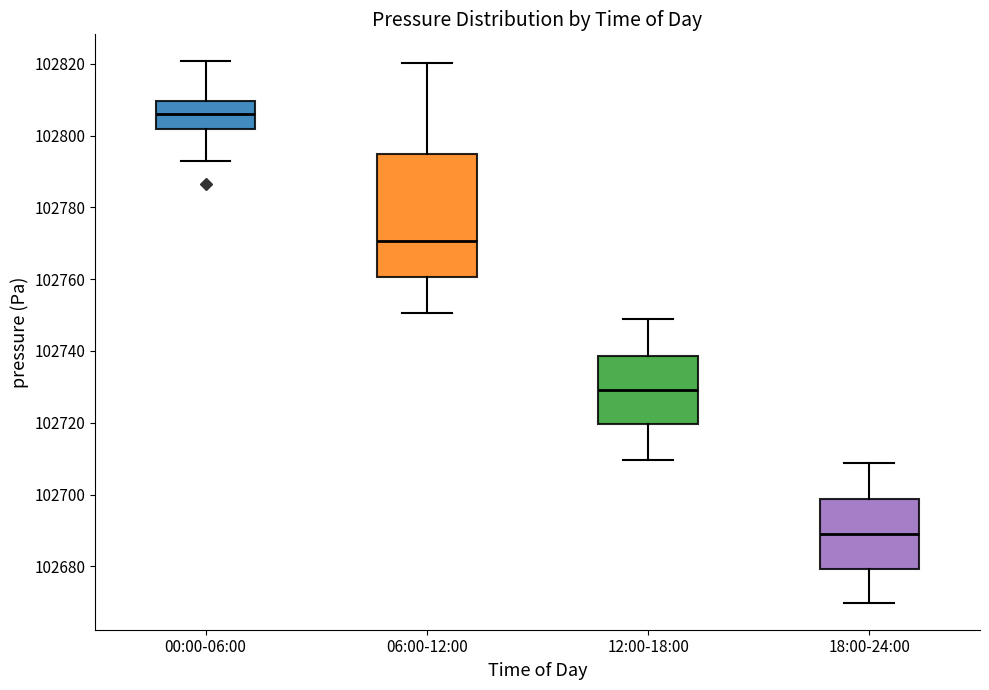

Where does the upper whisker of the box for 12:00-18:00 end on the y-axis? The values are not printed on the chart, so give them approximately, as read against the axis.

102748